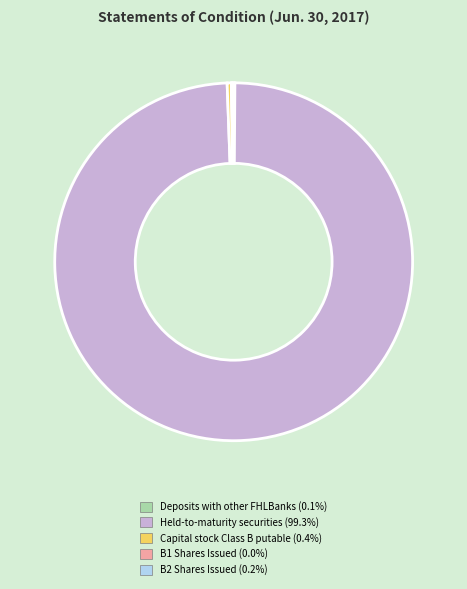

Is there any slice that represents more than half of the pie?

Yes